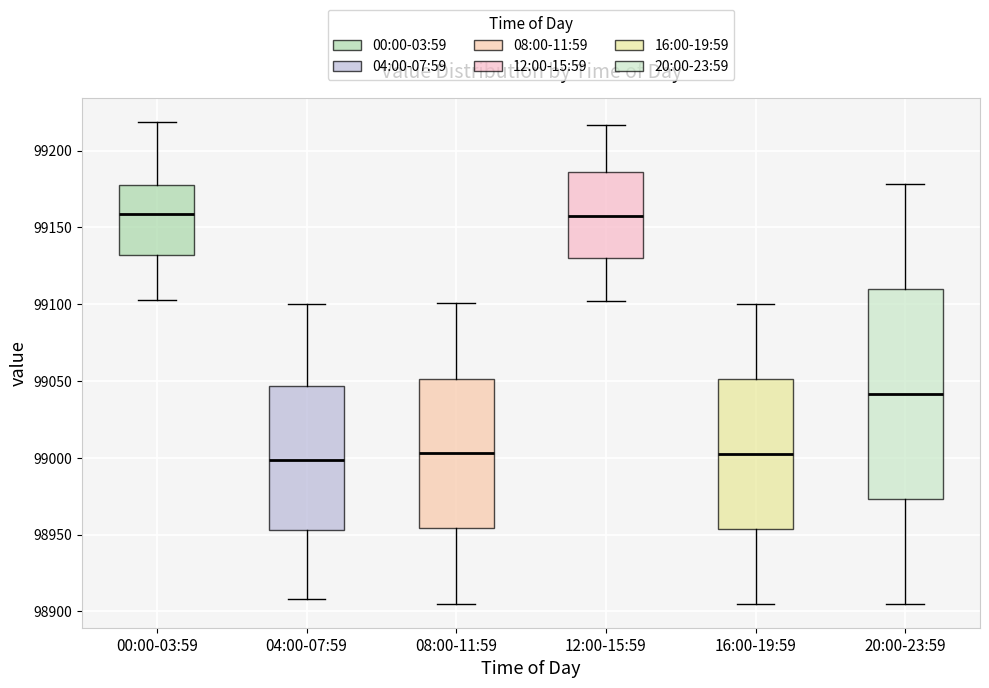

Where is the upper edge of the box for 00:00-03:59 on the y-axis? The values are not printed on the chart, so give them approximately, as read against the axis.

99180